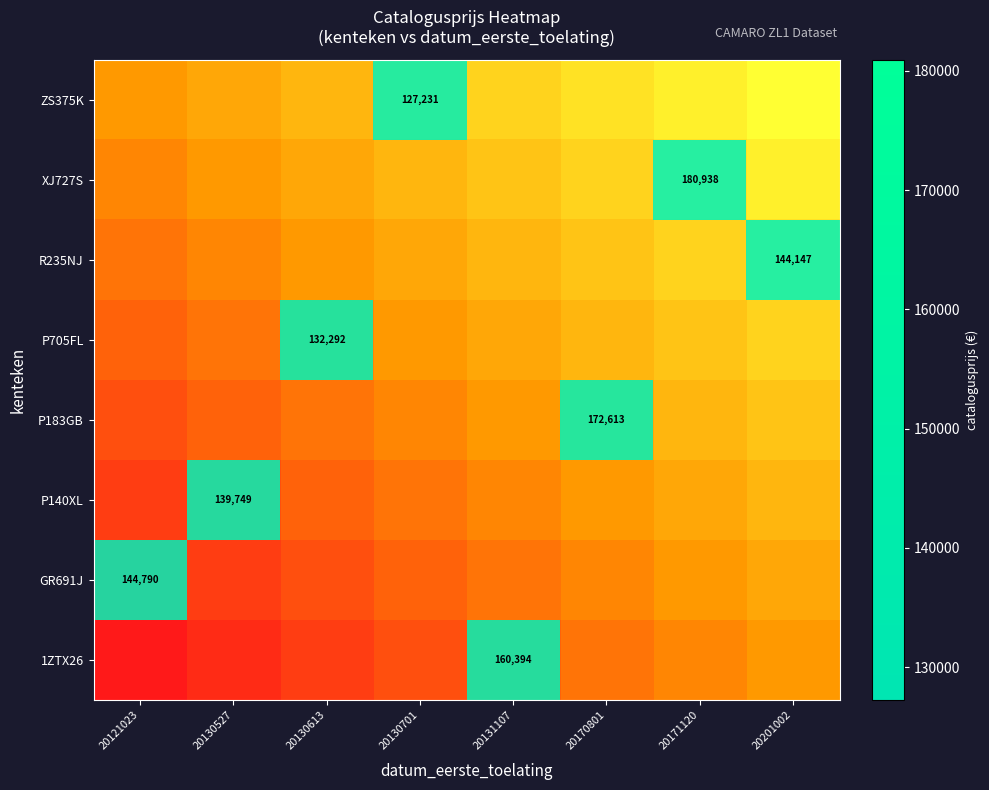

How many categories are shown in the chart?

8